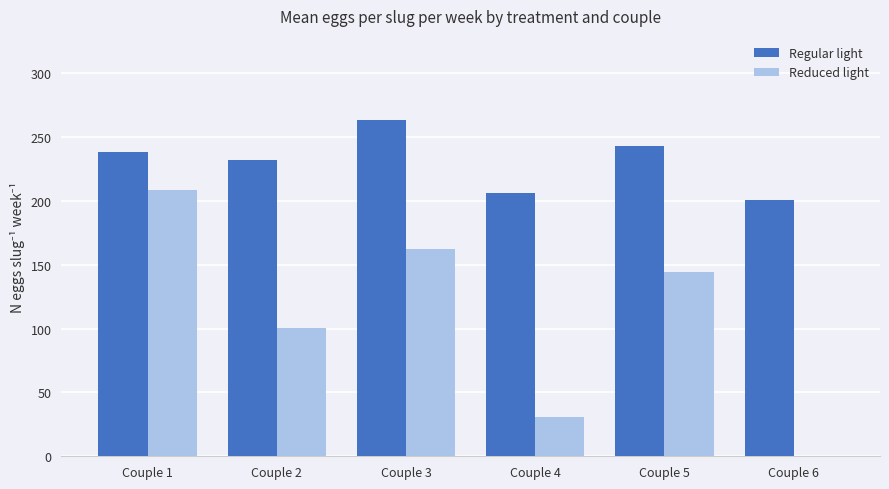

Count the number of categories in the chart.

6